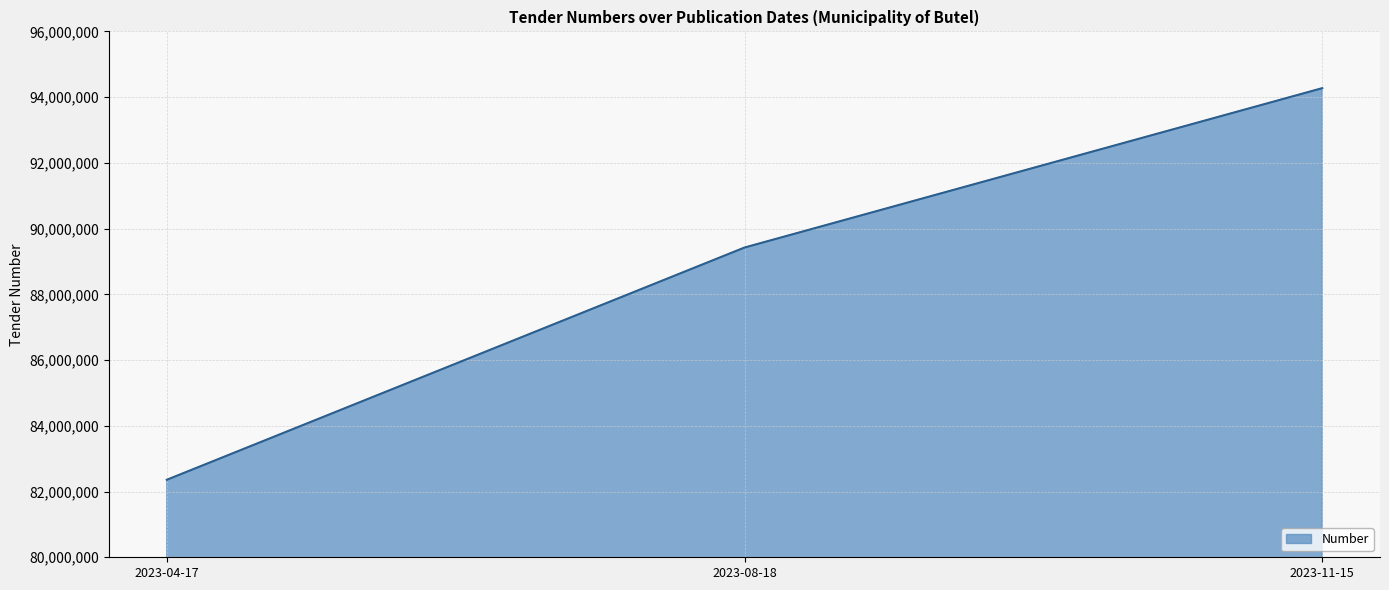

What is the change in value from 2023-04-17 to 2023-11-15?

+11914929